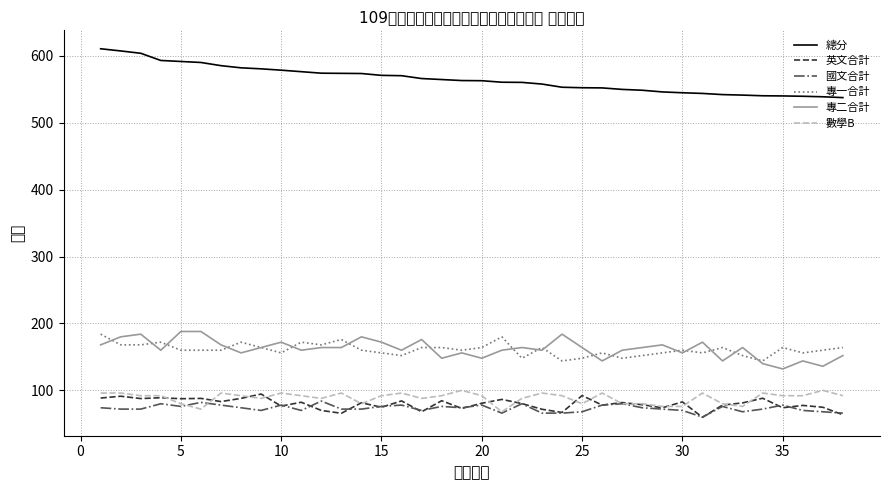

True or false: 英文合計 and 專一合計 intersect in this chart.

False